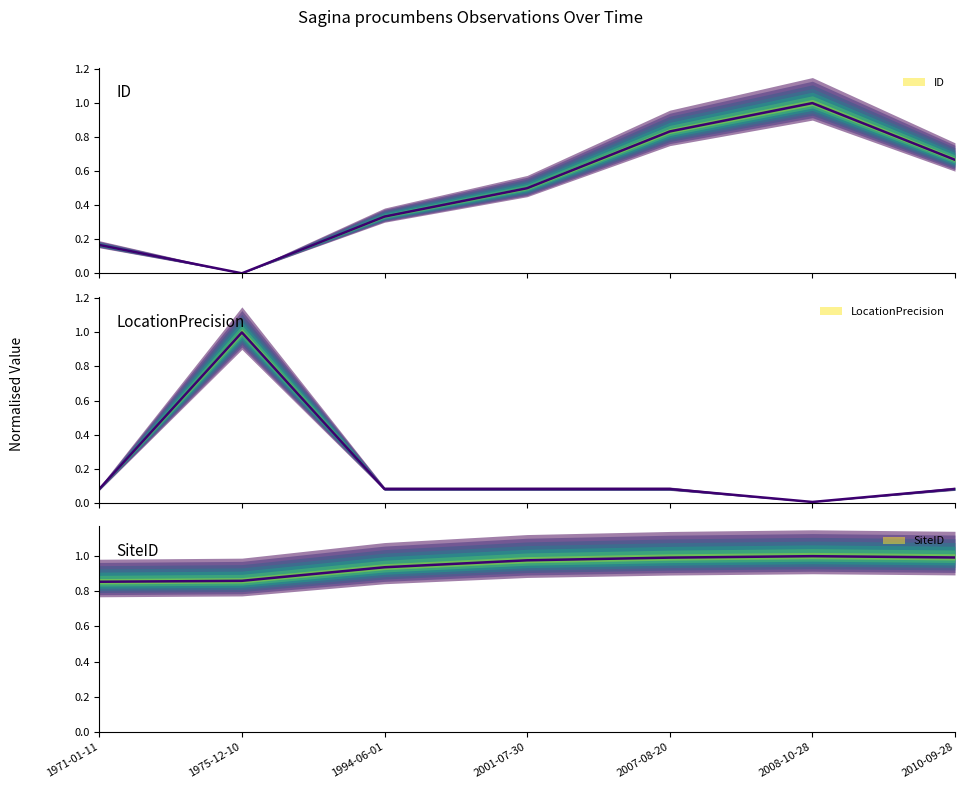

How many lines are shown in the chart?

3